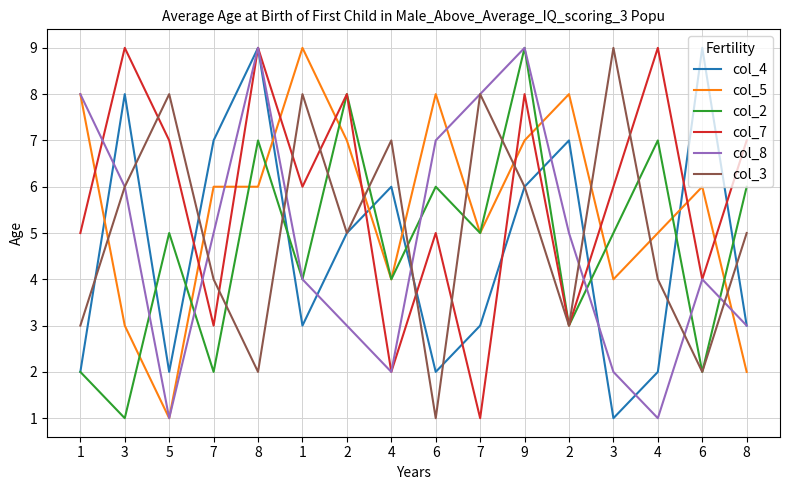

What is the difference between the second highest and minimum values in the col_2 series?

7